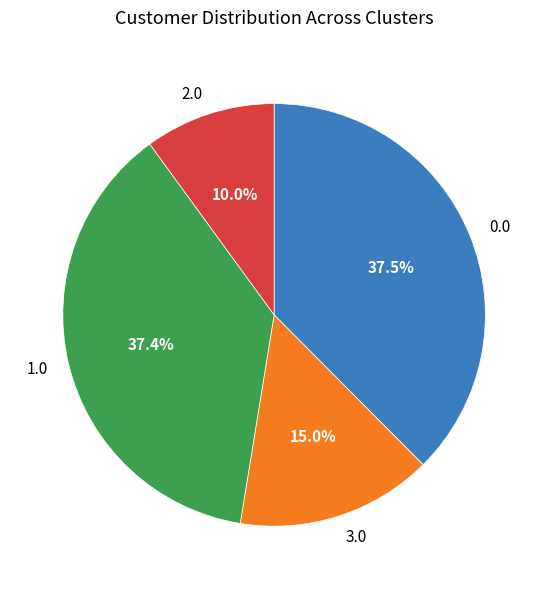

How many segments does this pie chart have?

4